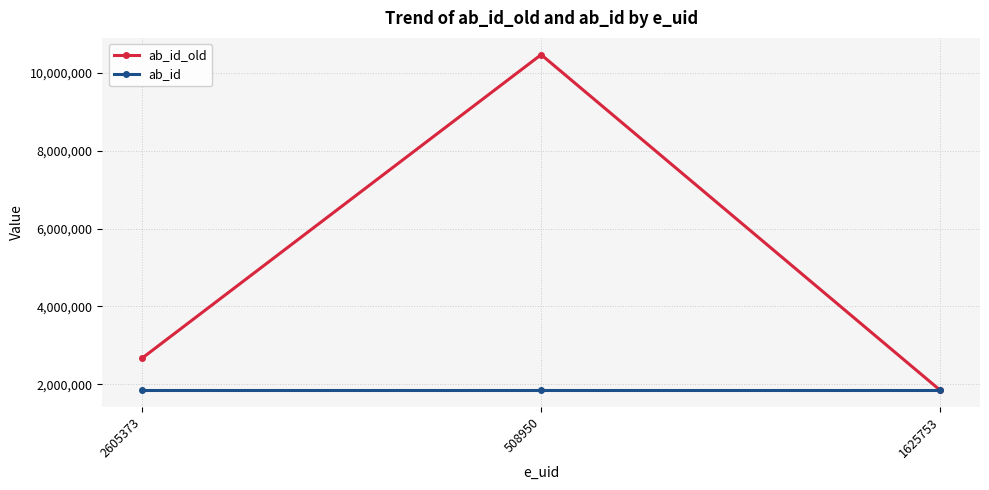

What is the difference between the maximum and minimum values in the ab_id_old series?

8627106